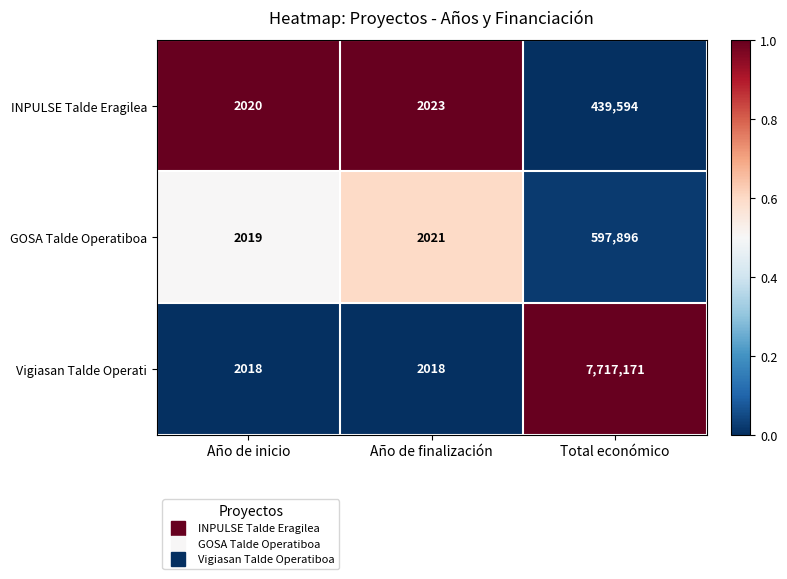

Is the value of Vigiasan Talde Operati at Año de finalización greater than the value of GOSA Talde Operatiboa at Año de finalización?

No